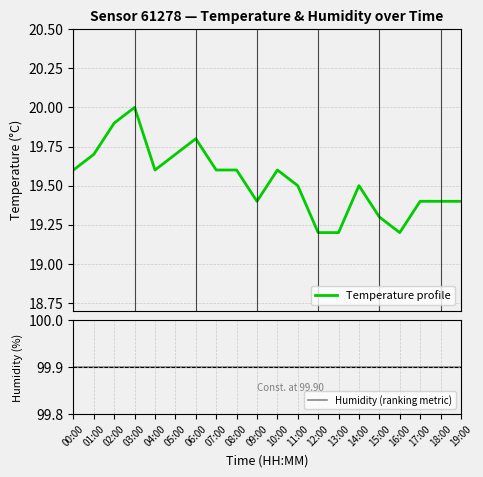

What are all the series names shown in the legend?

Temperature profile, Humidity (ranking metric)